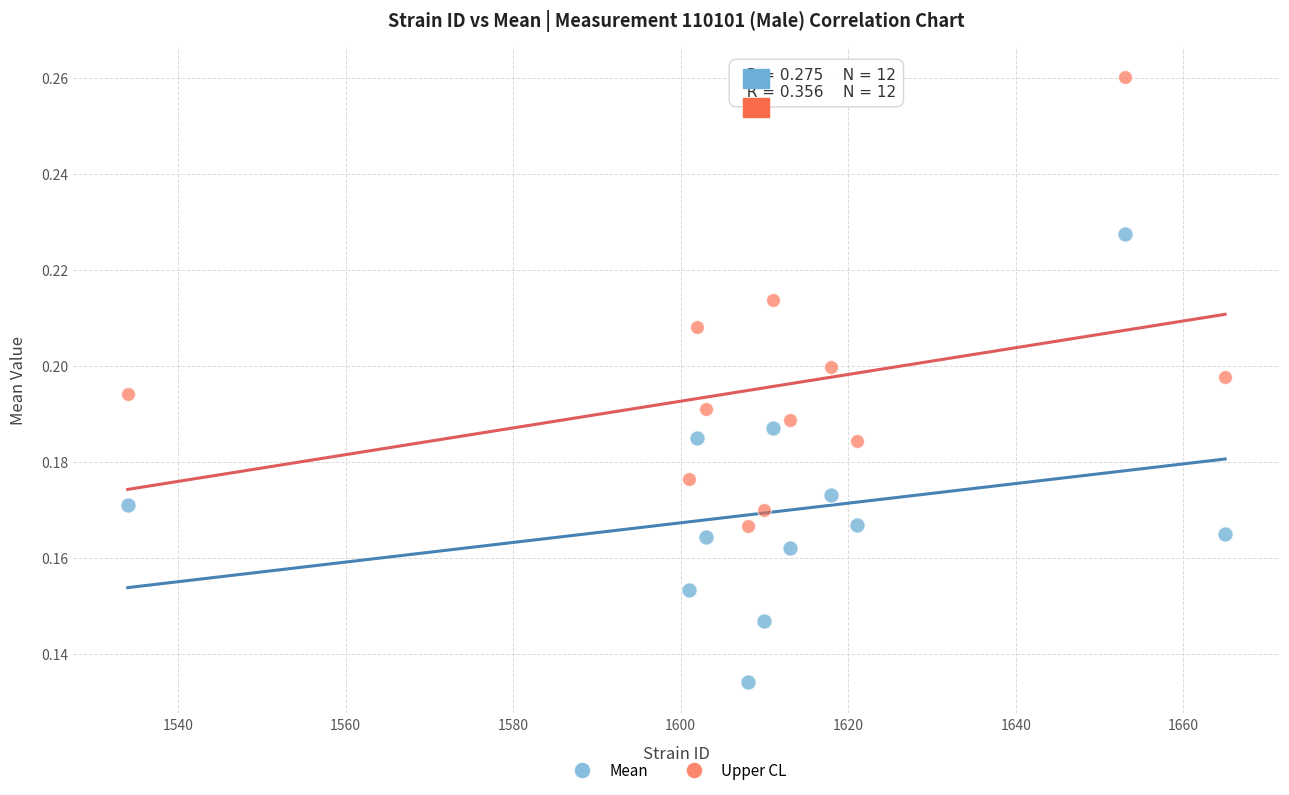

Across all data points, what is the range of X values (max minus min)?

131.0